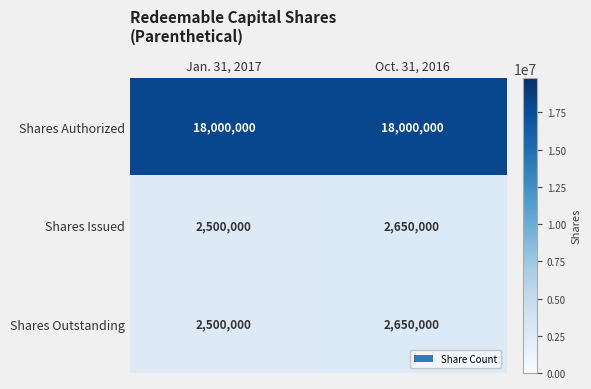

What is the total value across all series at Jan. 31, 2017?

23000000